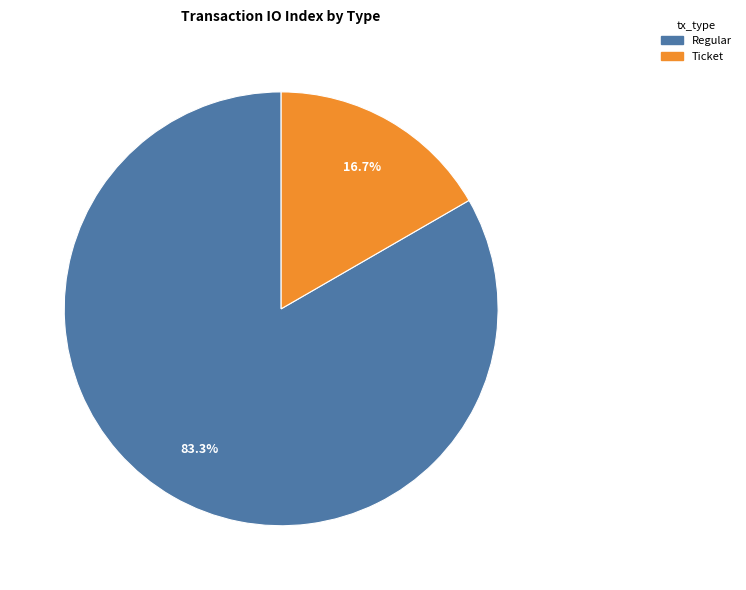

Does Ticket represent more than half of the total?

No